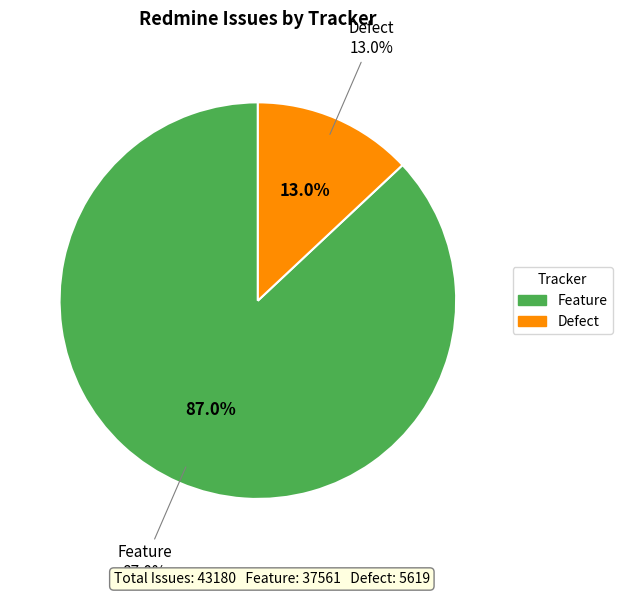

Which category has the biggest portion of the pie?

Feature